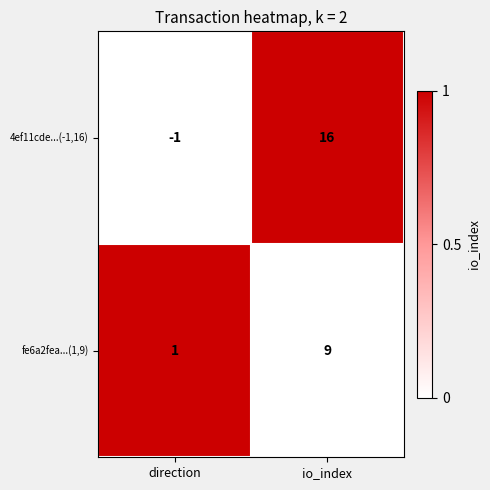

At which category is the sum across all series the highest?

io_index